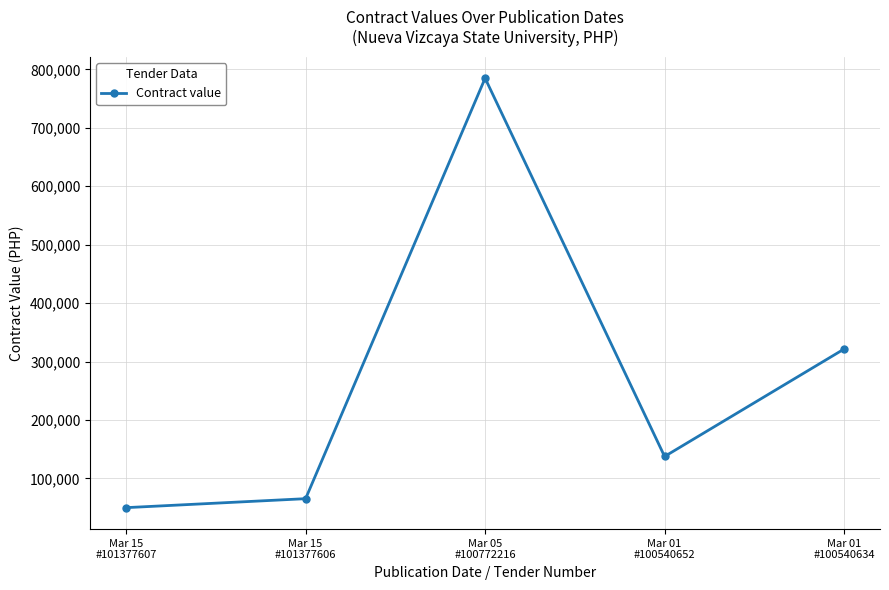

The value at Mar 15
#101377606 is 30040. True or false?

False